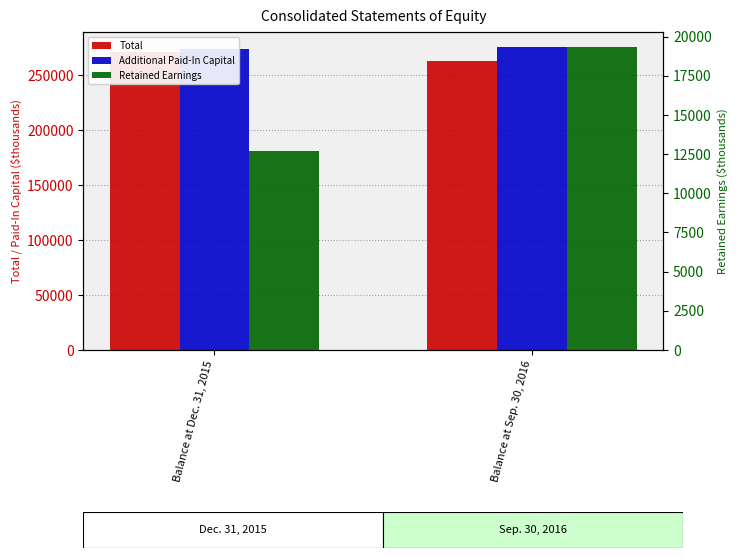

What is the total value across all series at Balance at Sep. 30, 2016?

557826